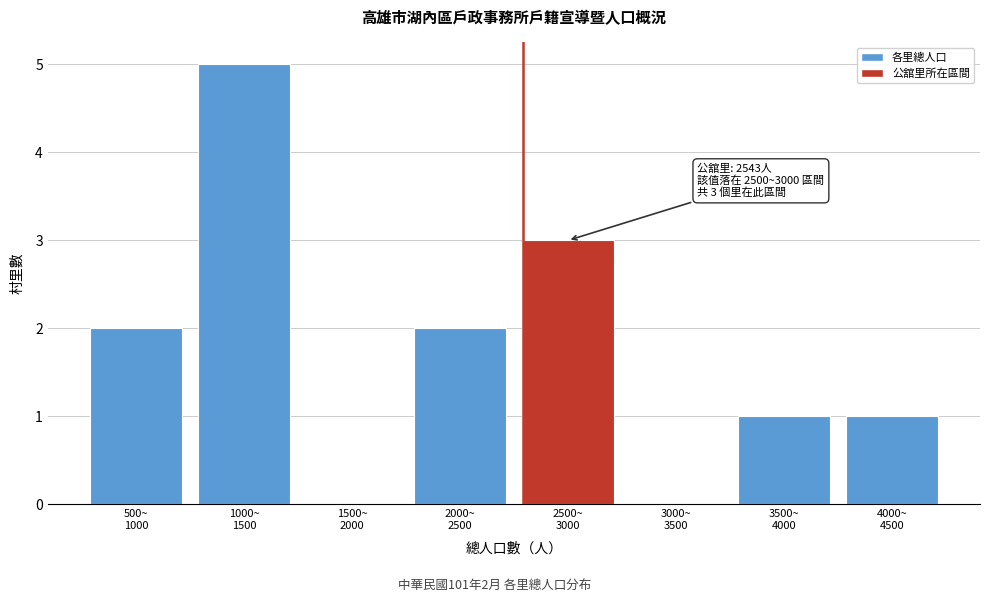

What is the sum of all values?

14